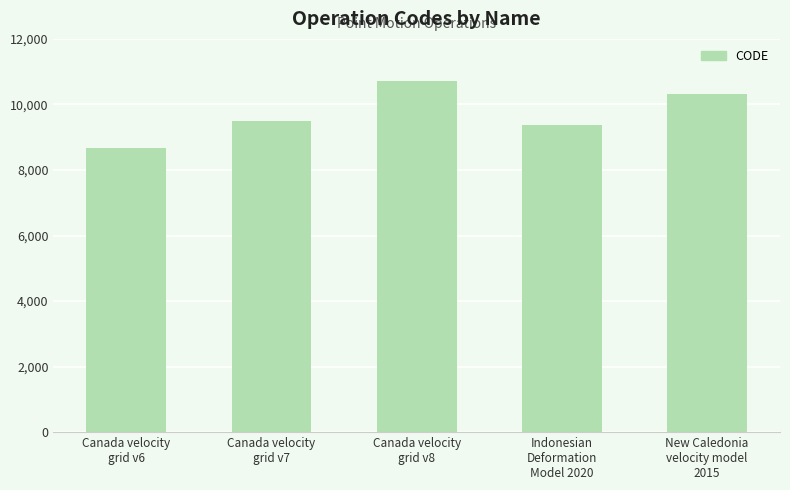

Rank the categories by value from lowest to highest.

Canada velocity
grid v6, Indonesian
Deformation
Model 2020, Canada velocity
grid v7, New Caledonia
velocity model
2015, Canada velocity
grid v8